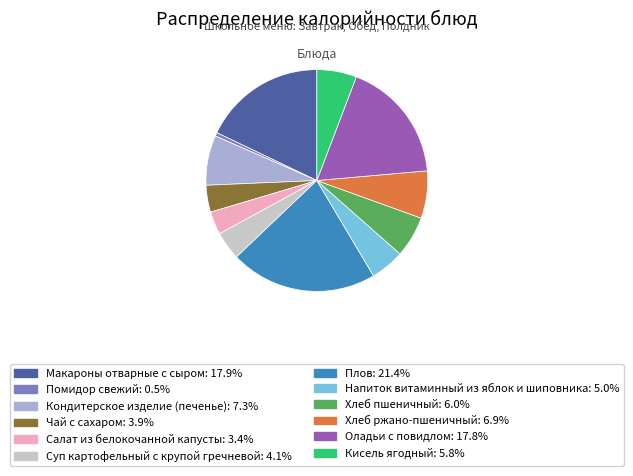

Which has a higher value, Хлеб ржано-пшеничный or Макароны отварные с сыром?

Макароны отварные с сыром